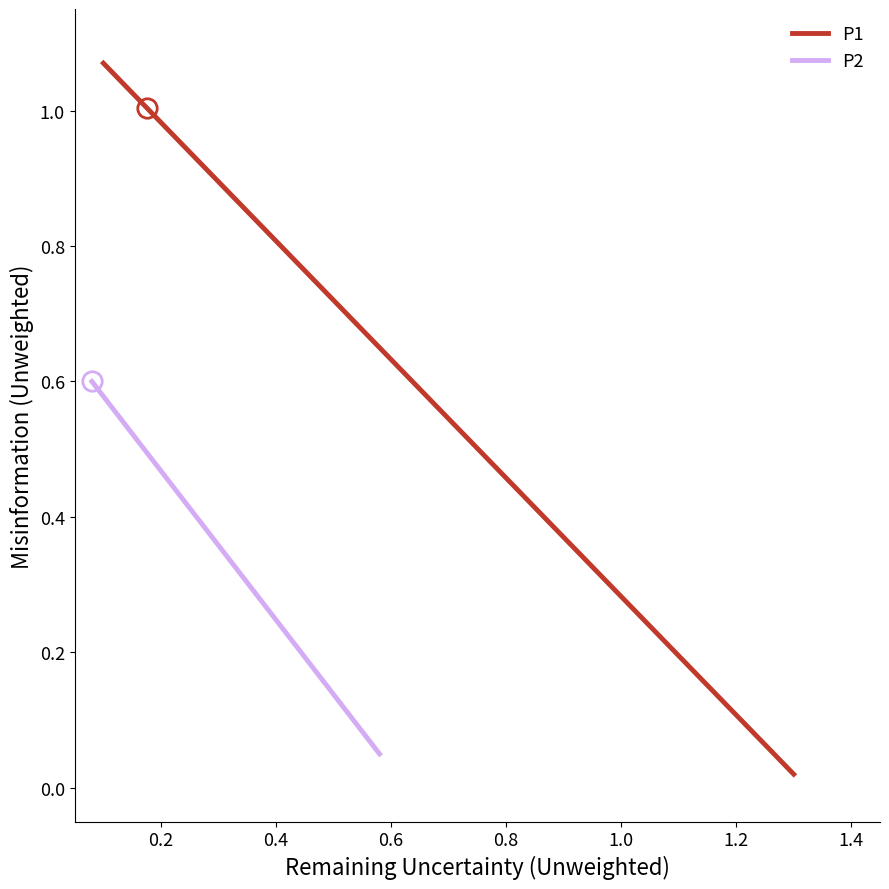

Rank the series by their maximum value, from lowest to highest.

P2, P1